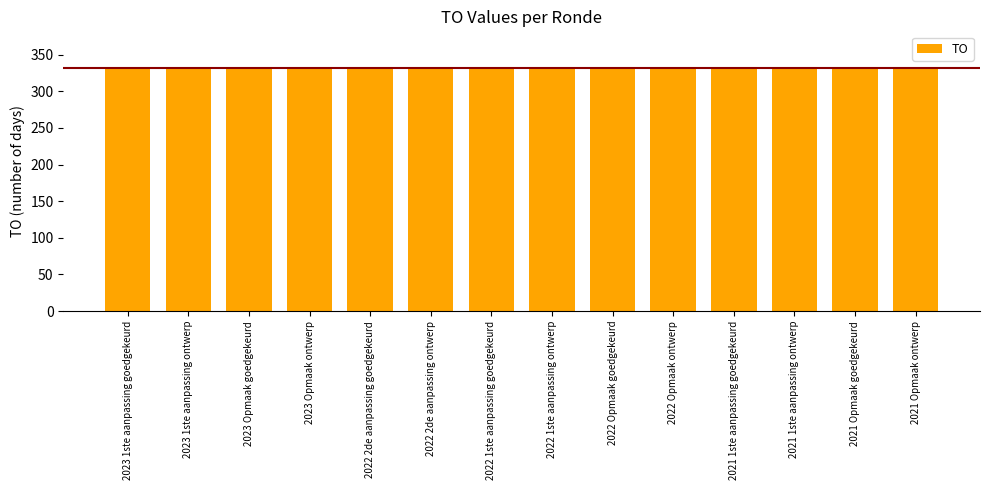

Which category has the highest value across all series?

2023 1ste aanpassing goedgekeurd